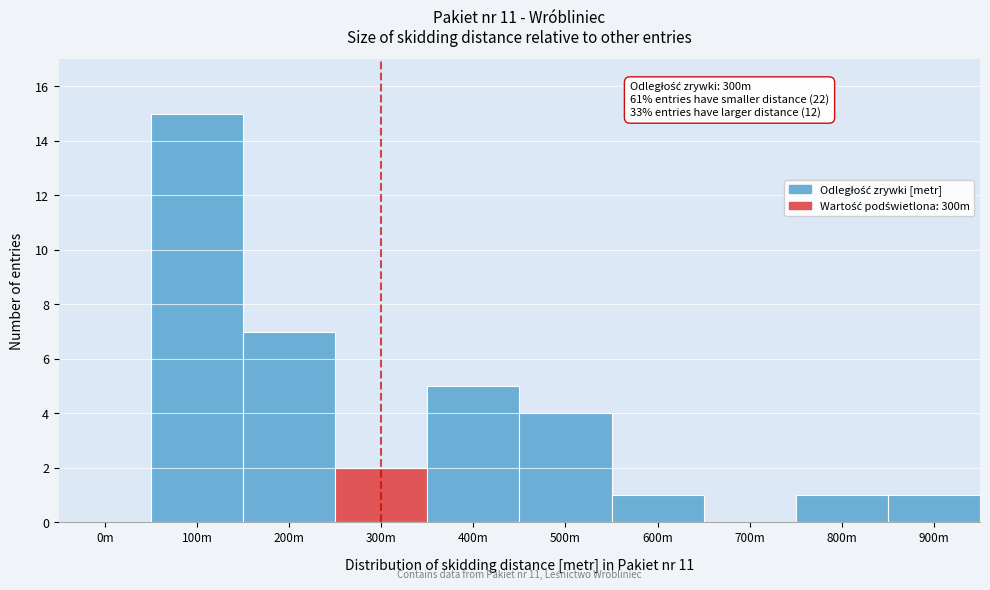

Reading right to left, what are all the values shown in this chart?

900m=1	800m=1	700m=0	600m=1	500m=4	400m=5	300m=2	200m=7	100m=15	0m=0